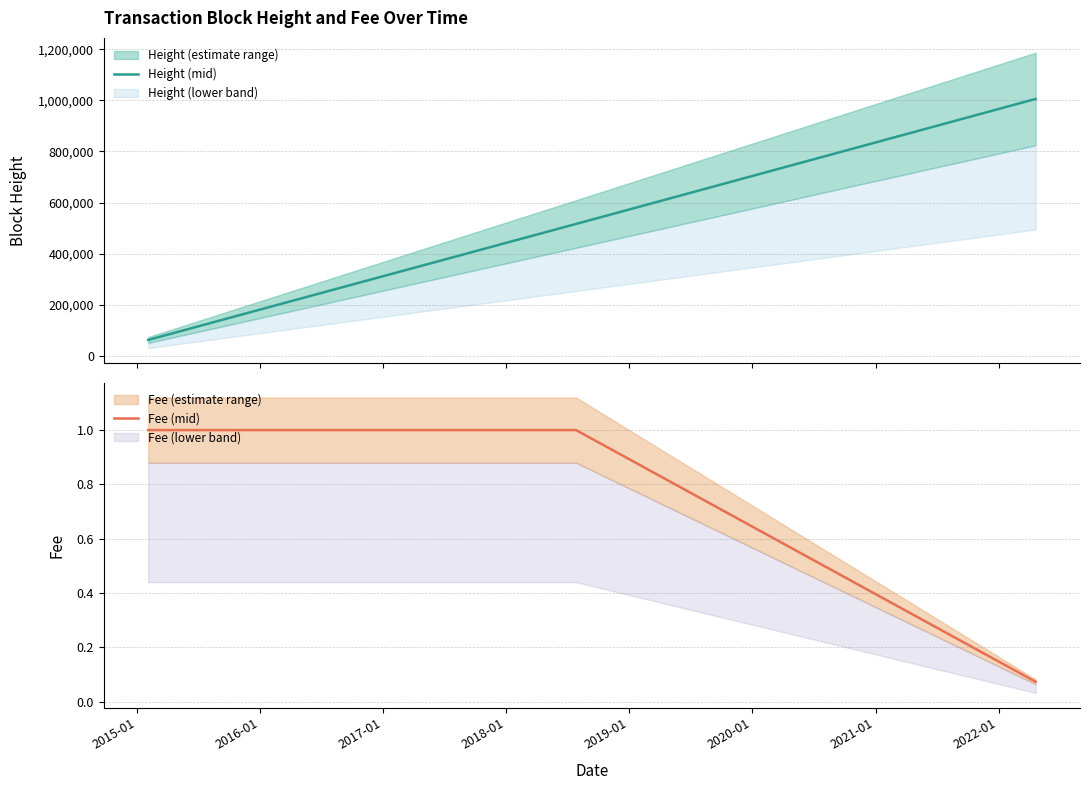

What is the highest value of the Height (mid) series?

1005560